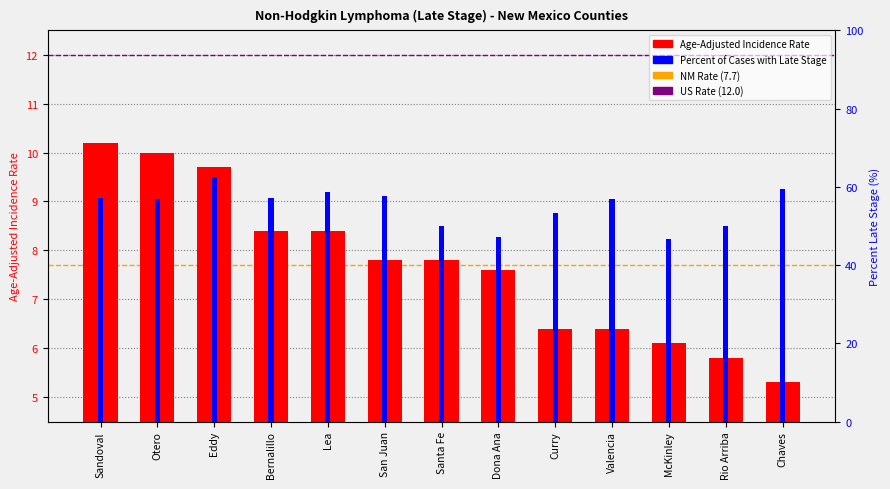

What is the label of the 6th bar from the right?

Dona Ana